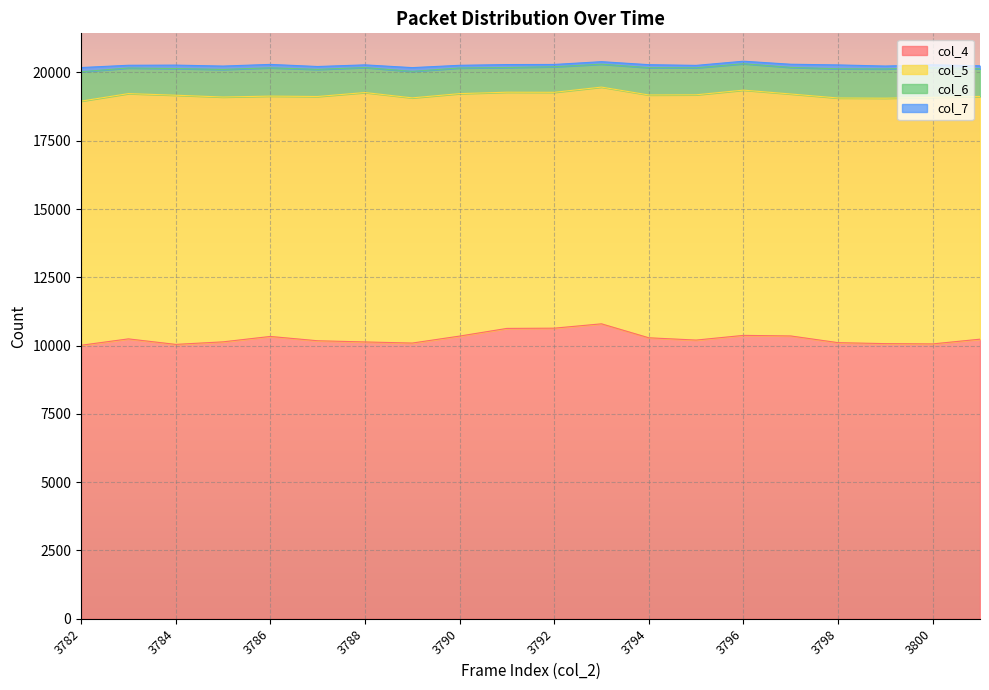

Which has a higher value, 3789 or 3791?

3791